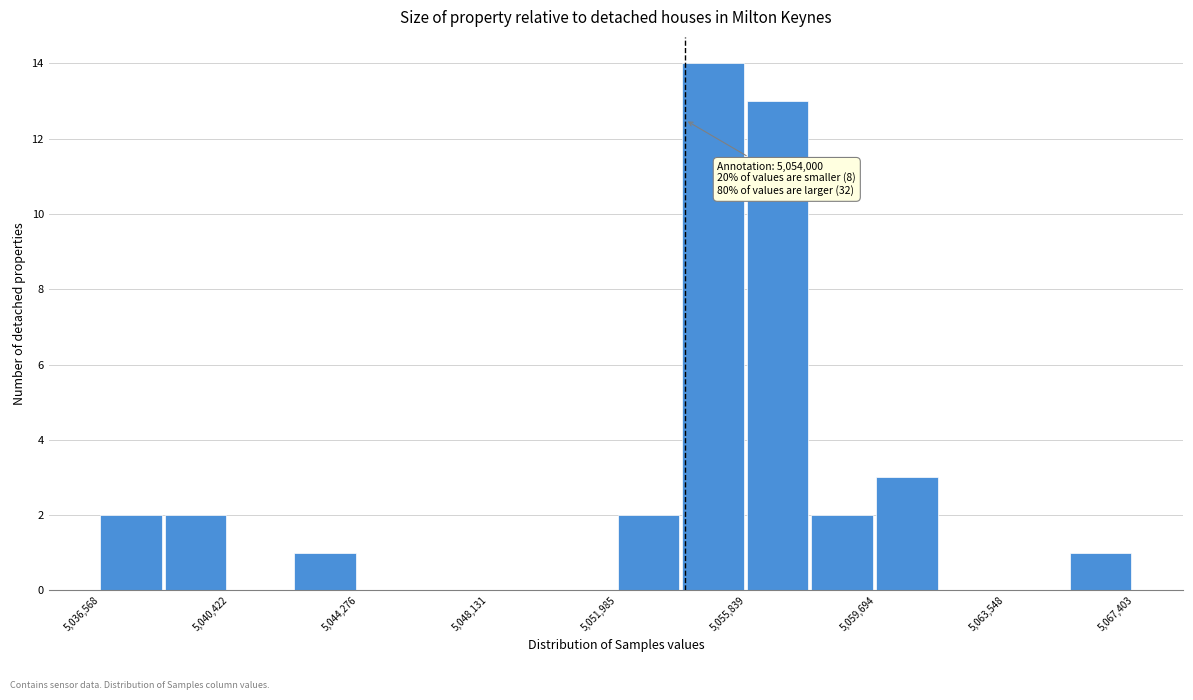

Around what value on the x-axis is the tallest bar? Give the approximate position of its centre, as read against the axis.

5055000